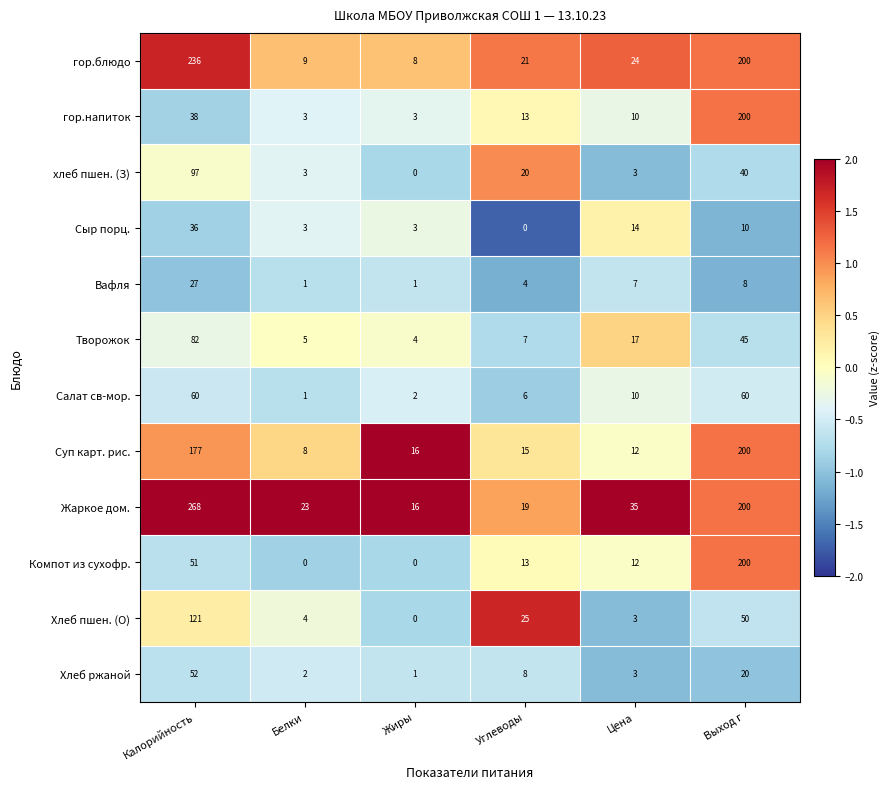

At which label does Салат св-мор. first exceed 10?

Калорийность